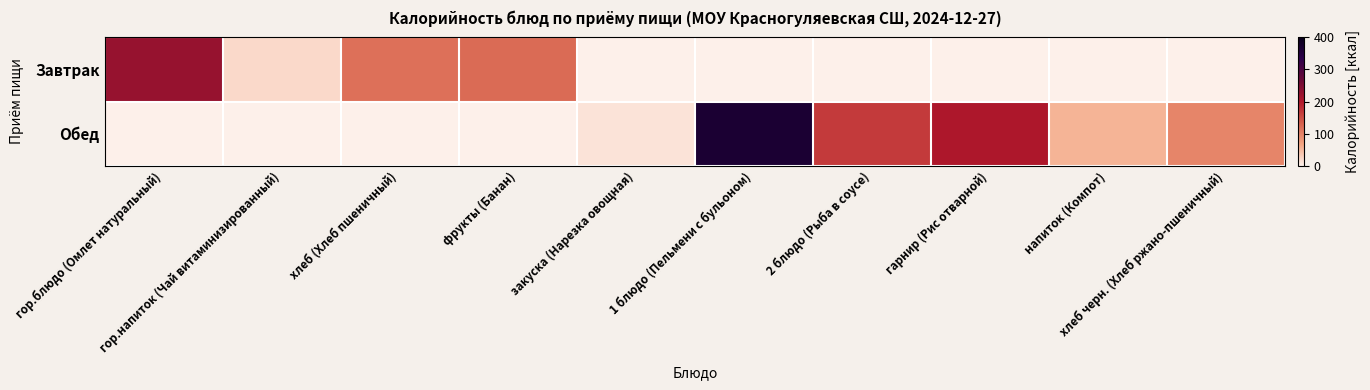

Which series has the widest spread of values?

Обед